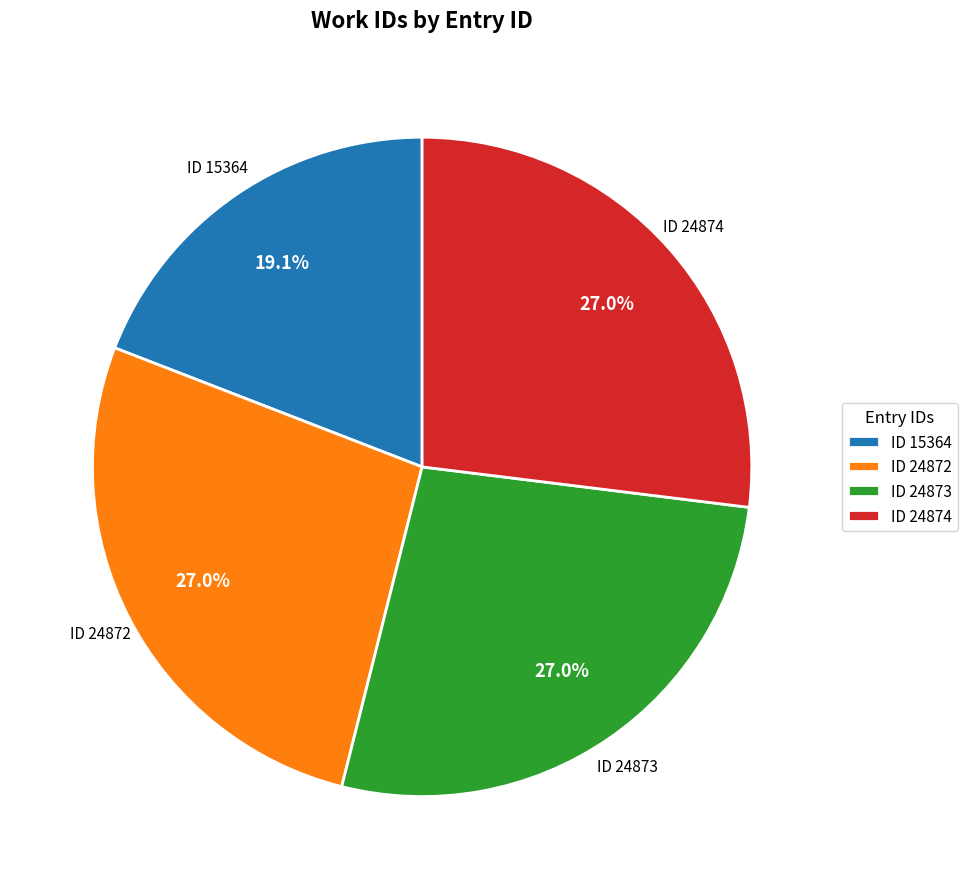

Approximately how many times larger is the value at ID 24873 compared to ID 15364?

1.4